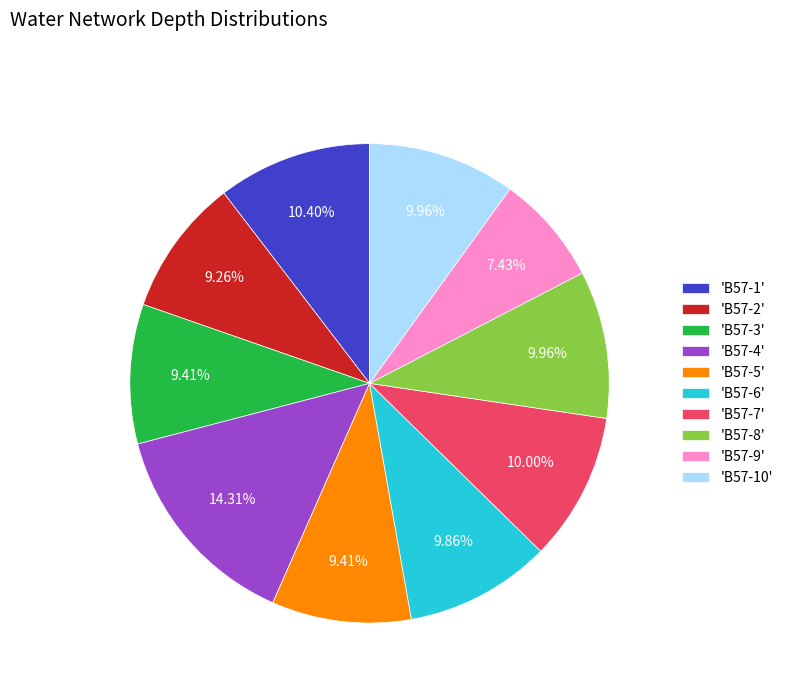

Is the sum of 'В57-1' and 'В57-9' greater than half?

No